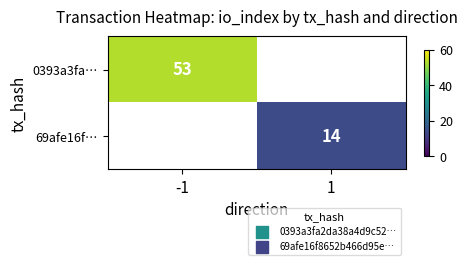

Which category has the lowest value across all series?

1